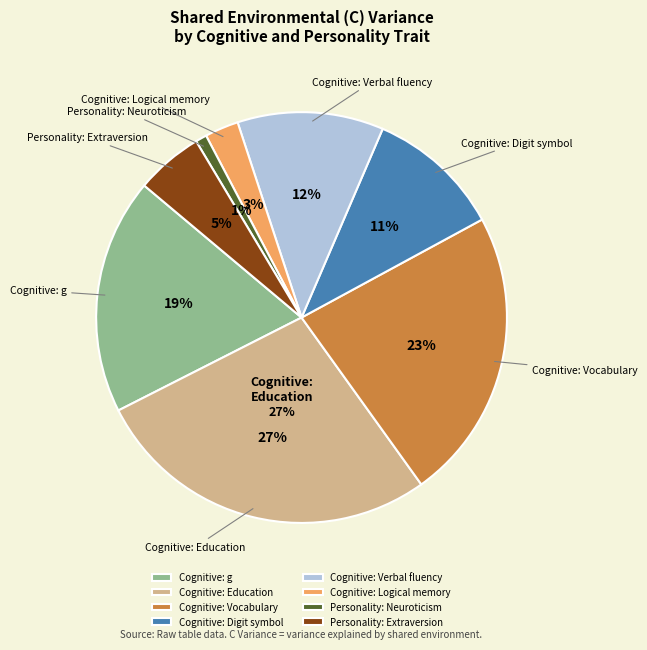

What percentage do Cognitive: g and Cognitive: Education together represent?

46.0%